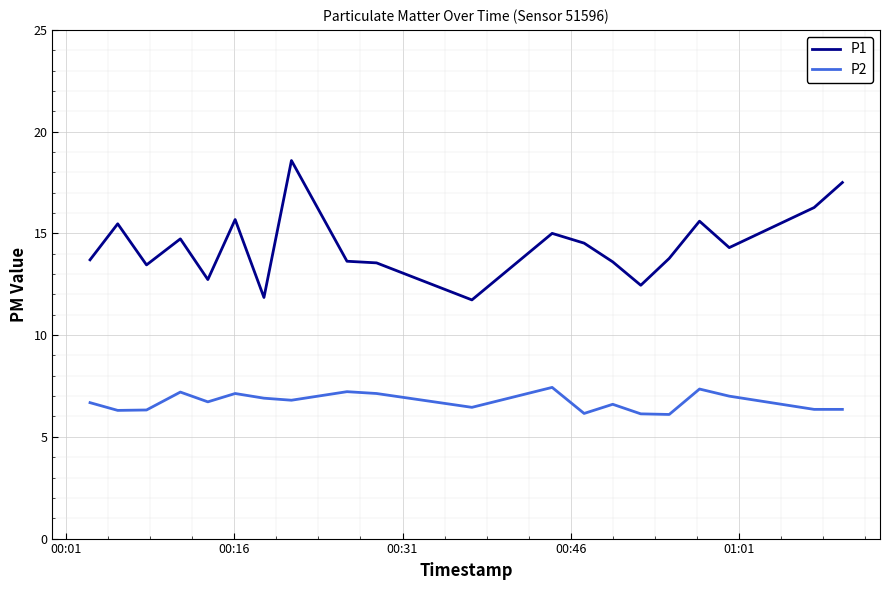

What is the maximum value shown in the chart?

18.6